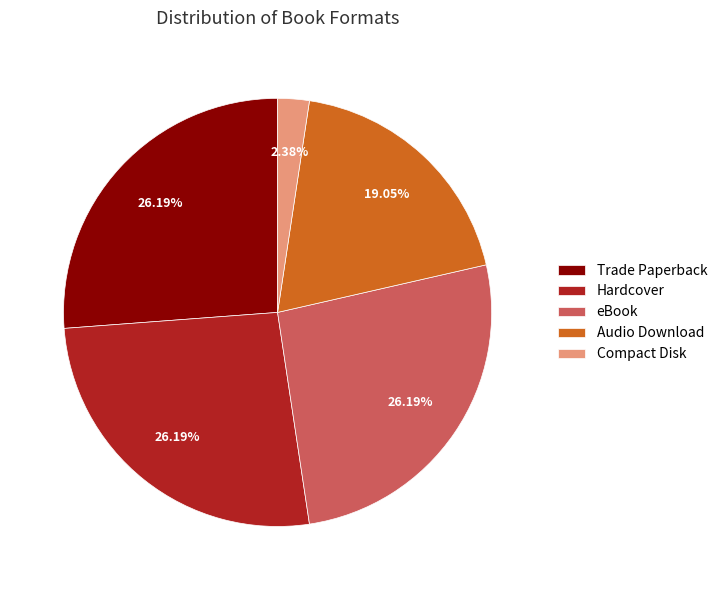

How many slices are in this pie chart?

5